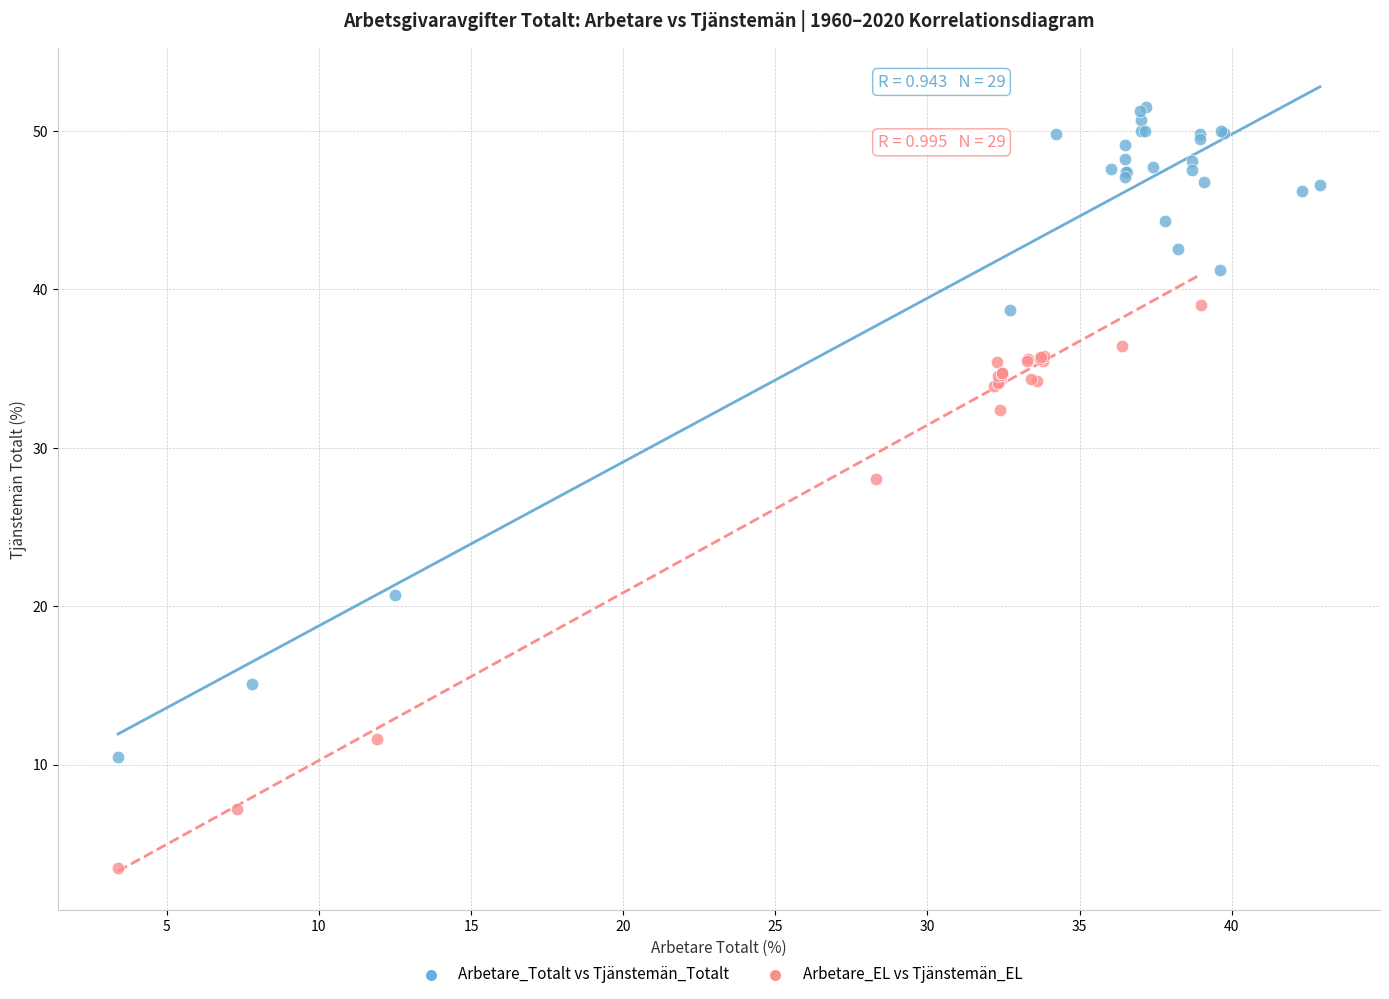

What are all the series names shown in the legend?

Arbetare_Totalt vs Tjänstemän_Totalt, Arbetare_EL vs Tjänstemän_EL